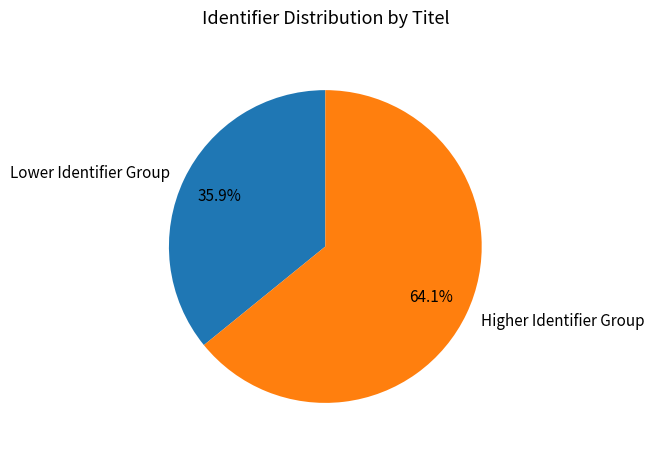

To the nearest percent, what is the difference between the largest and smallest slice percentages?

28%